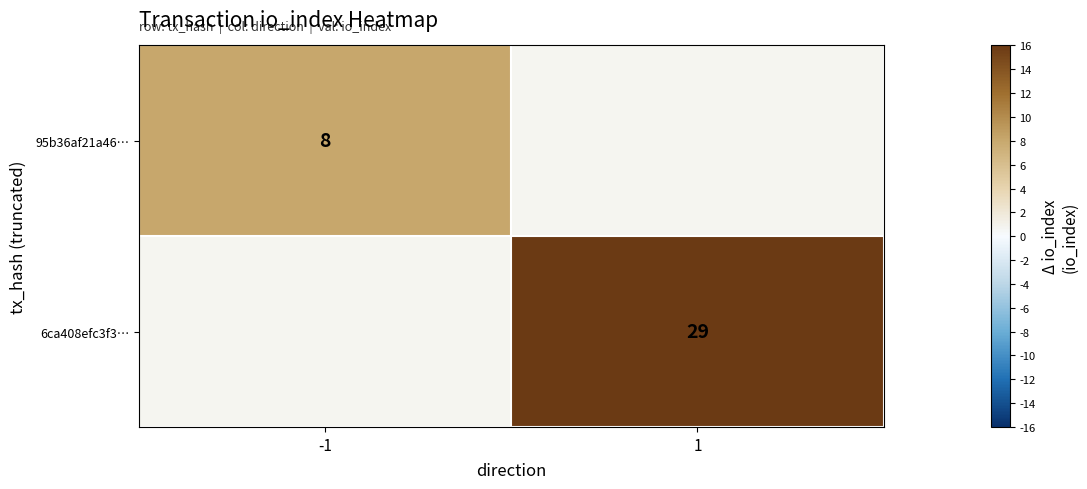

Count the number of categories in the chart.

2